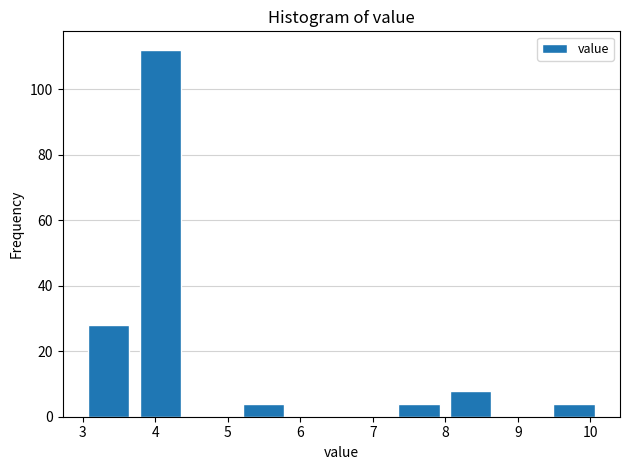

Reading left to right, transcribe this chart: for each bar, give the range it covers on the x-axis and its height. Neither the bar edges nor the heights are printed on the chart, so give them approximately, as read against the axes.

3.0 to 3.7: 28
3.7 to 4.4: 112
4.4 to 5.1: 0
5.1 to 5.9: 4
5.9 to 6.6: 0
6.6 to 7.3: 0
7.3 to 8.0: 4
8.0 to 8.7: 8
8.7 to 9.4: 0
9.4 to 10.1: 4